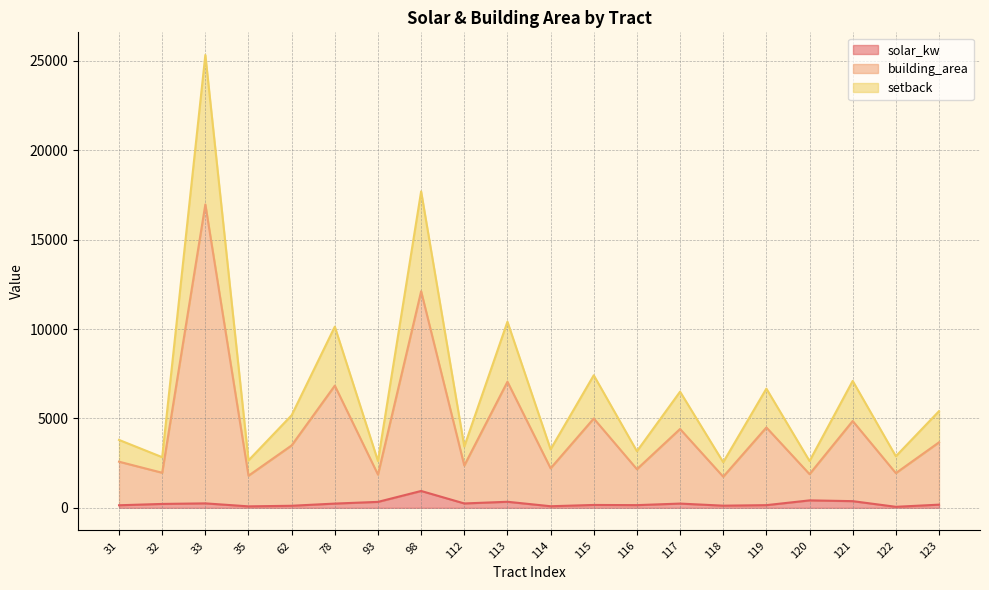

Which label corresponds to the smallest value in the chart?

122